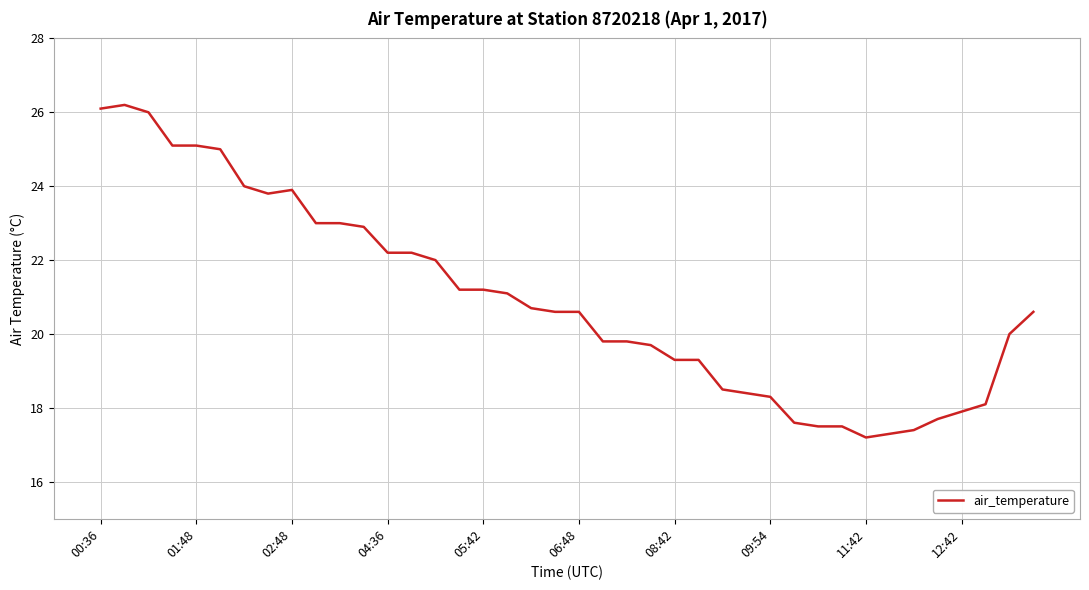

What is the maximum value shown in the chart?

26.2